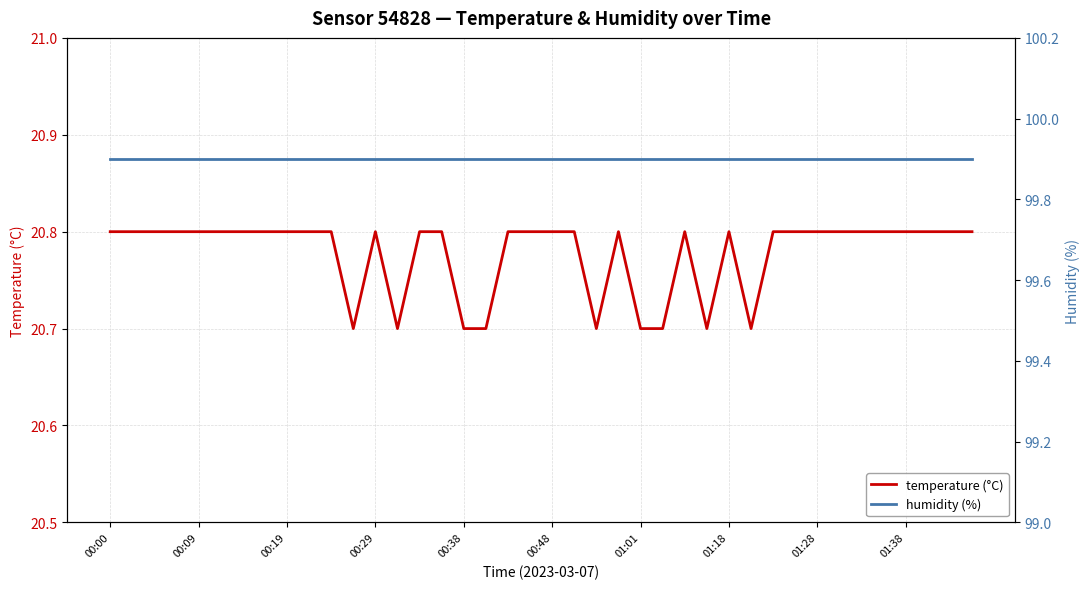

True or false: temperature (°C) has a value of 20.8 at 00:00.

True